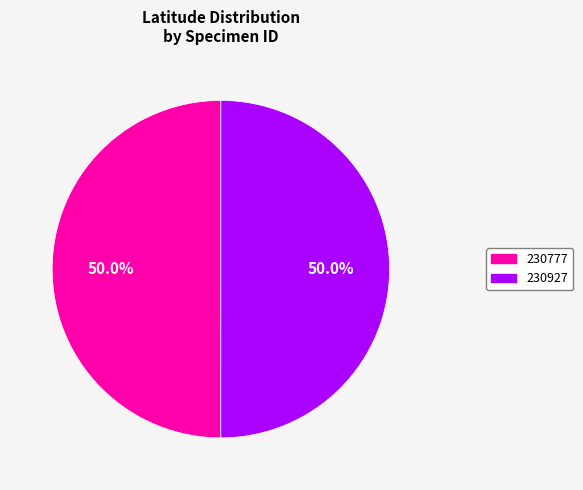

To the nearest percent, what percentage of the pie is 230927?

50%